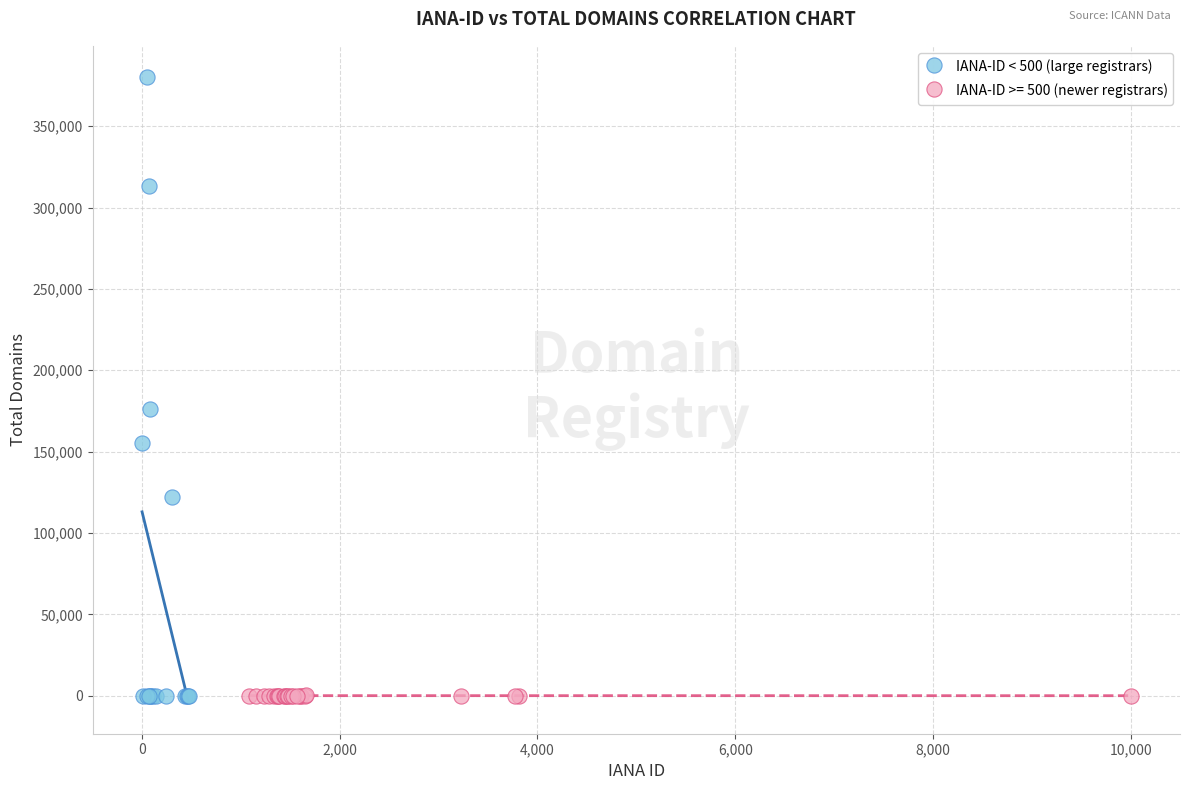

Which series has the widest spread of Y values?

IANA-ID < 500 (large registrars)